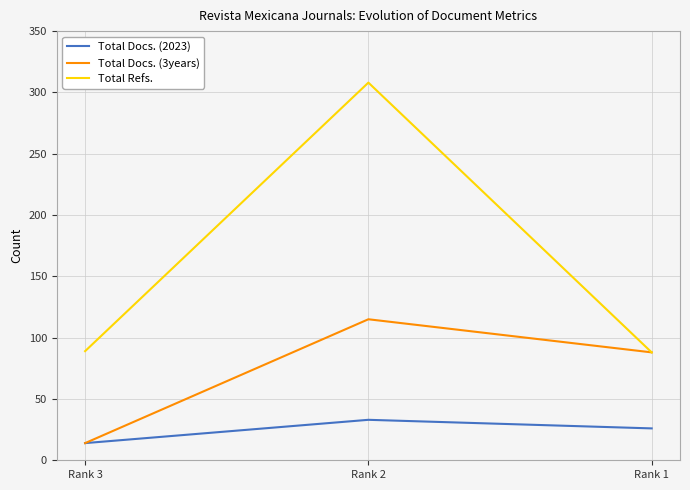

Which series has the widest spread of values?

Total Refs.